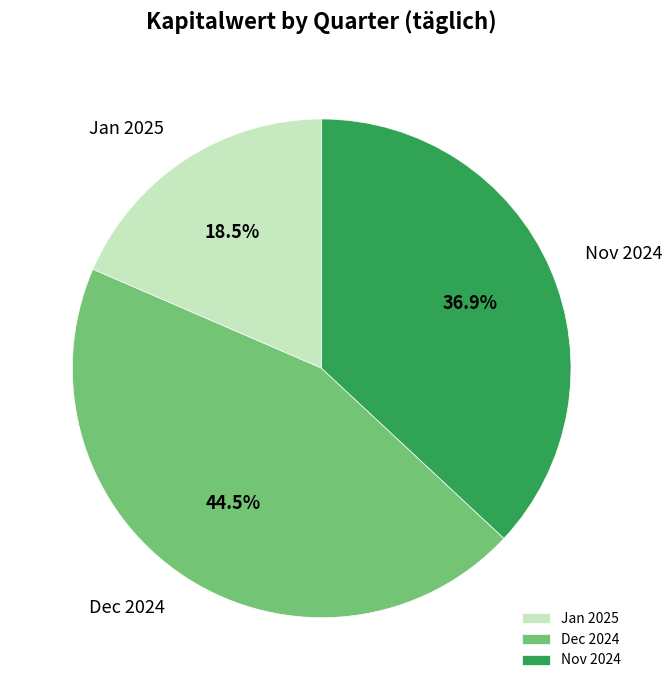

Which slice is the largest?

Dec 2024